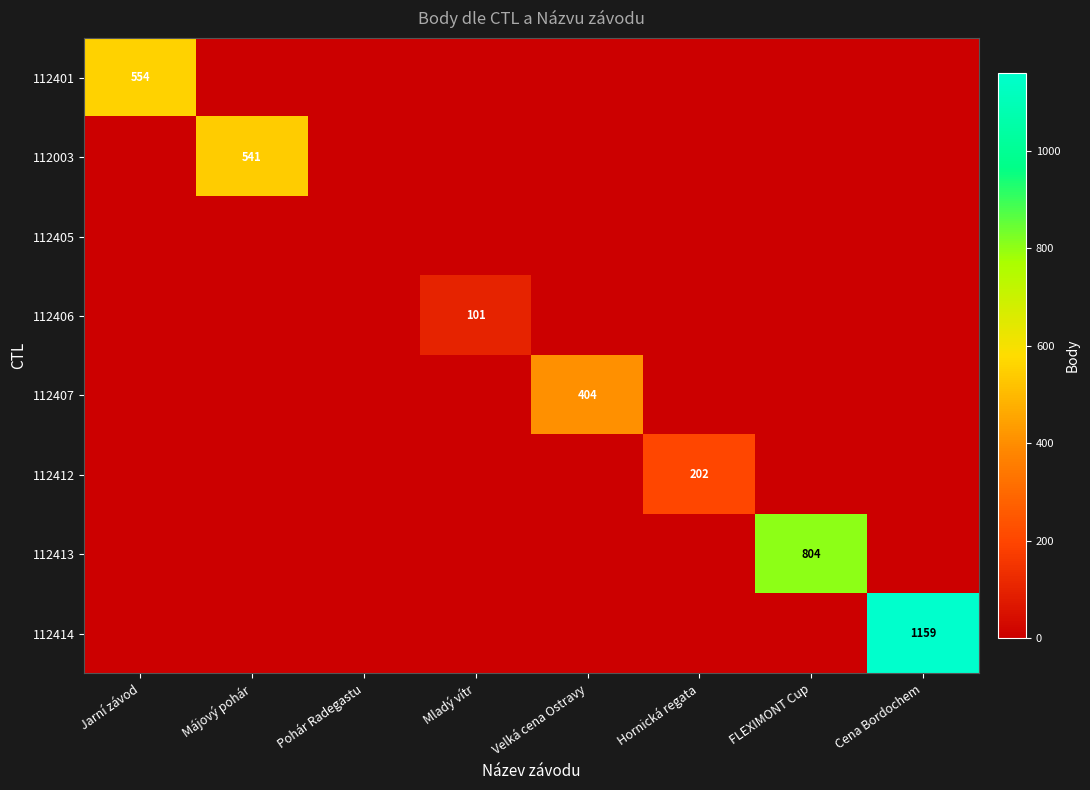

Rank the categories by 112407 value from highest to lowest.

Velká cena Ostravy, Jarní závod, Májový pohár, Pohár Radegastu, Mladý vítr, Hornická regata, FLEXIMONT Cup, Cena Bordochem